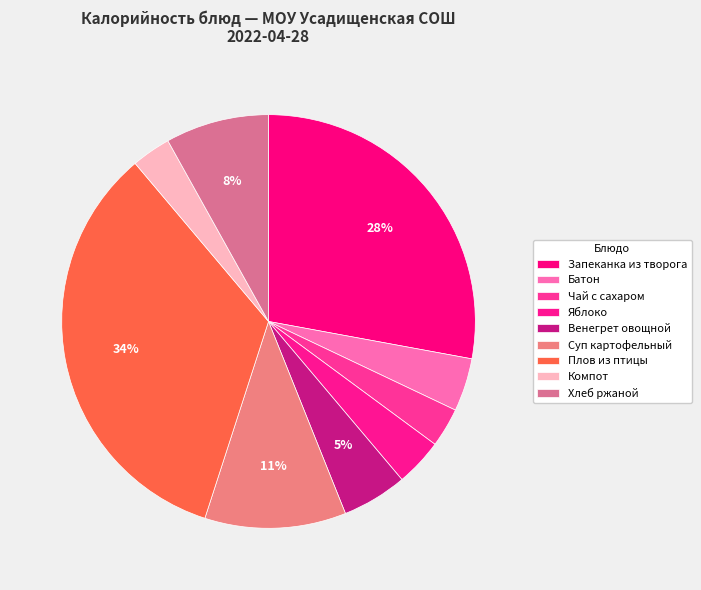

Count the number of slices in the pie.

9